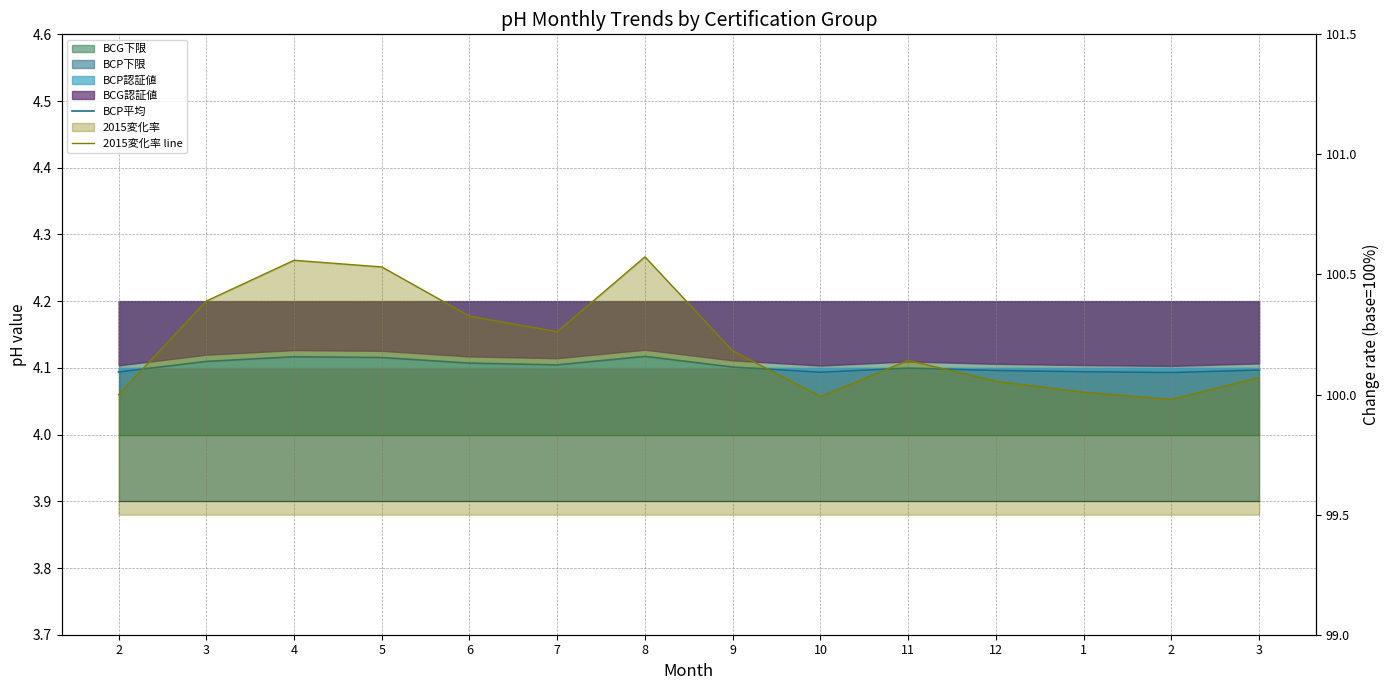

What is the label of the 5th point from the right?

11